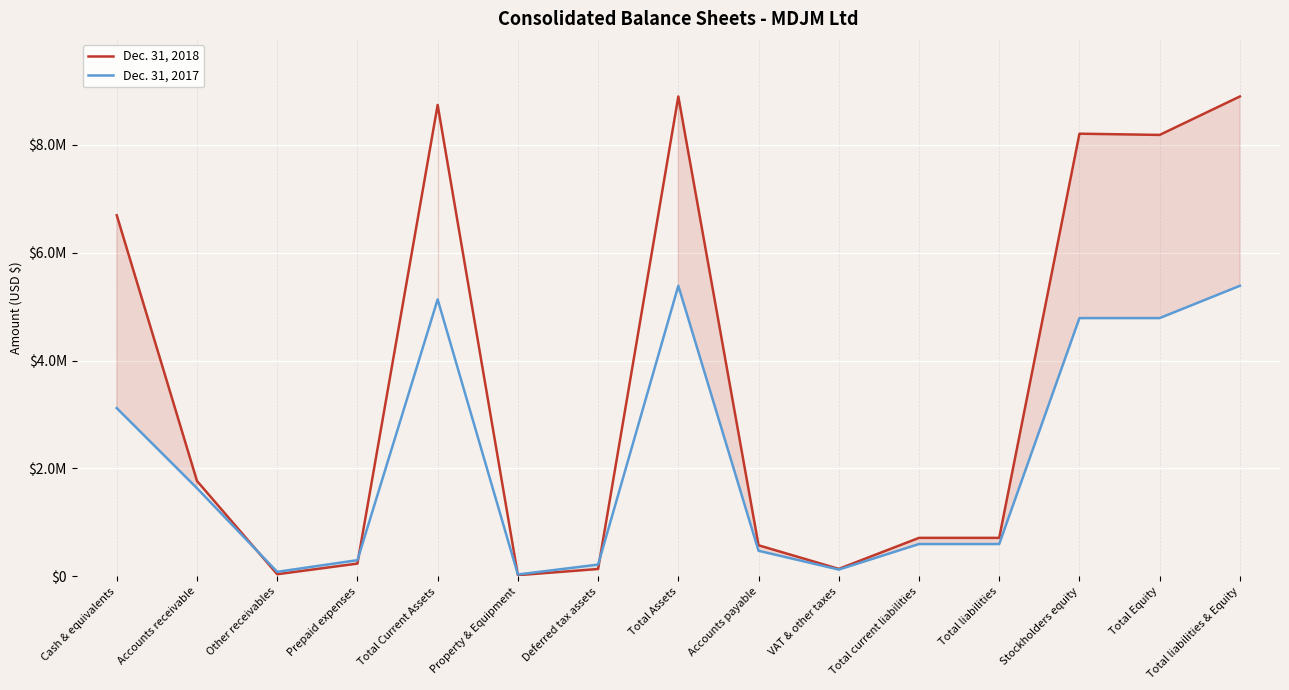

Where is Dec. 31, 2018 nearest to the value 4458199?

Cash & equivalents